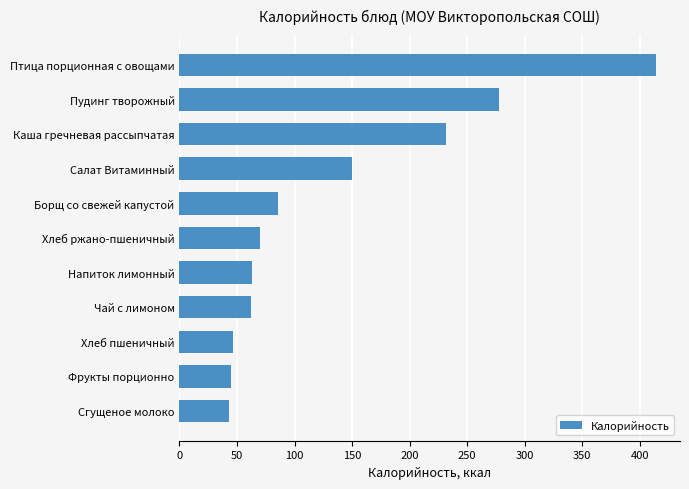

What is the sum of all values?

1489.4